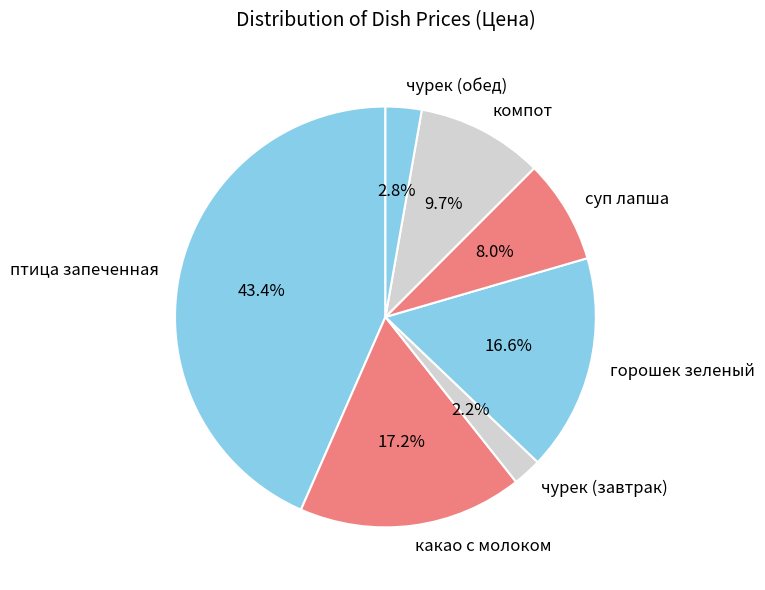

To the nearest percent, what is the combined percentage of чурек (обед) and птица запеченная?

46%